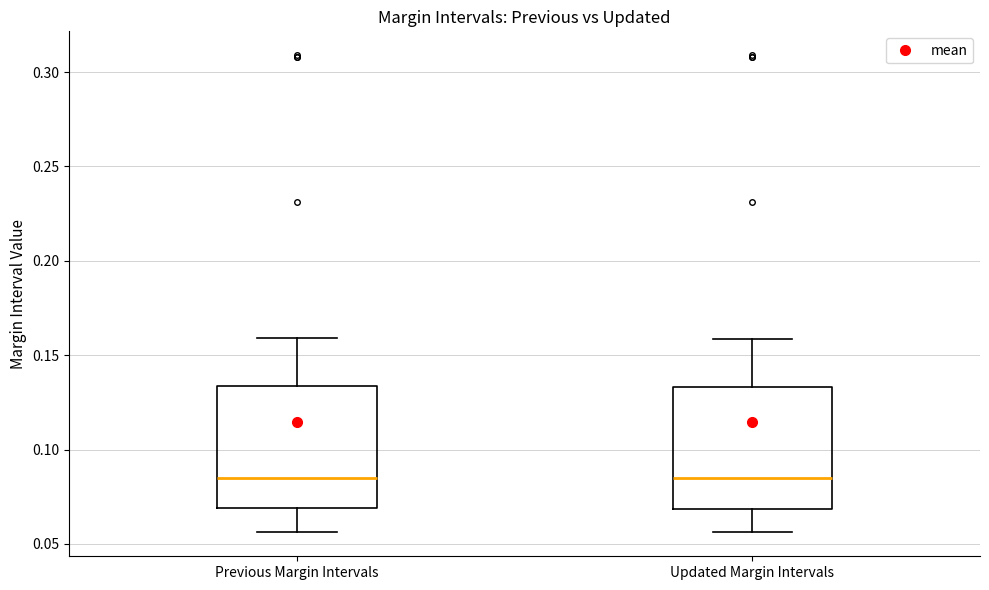

Reading left to right, transcribe this box plot: for each box, give where its median line is, the range the box spans, and where its two whiskers end, as read against the y-axis. The values are not printed on the chart, so give them approximately, as read against the axis.

Previous Margin Intervals: median 0.085, box 0.070 to 0.135, whiskers 0.055 to 0.160
Updated Margin Intervals: median 0.085, box 0.070 to 0.135, whiskers 0.055 to 0.160